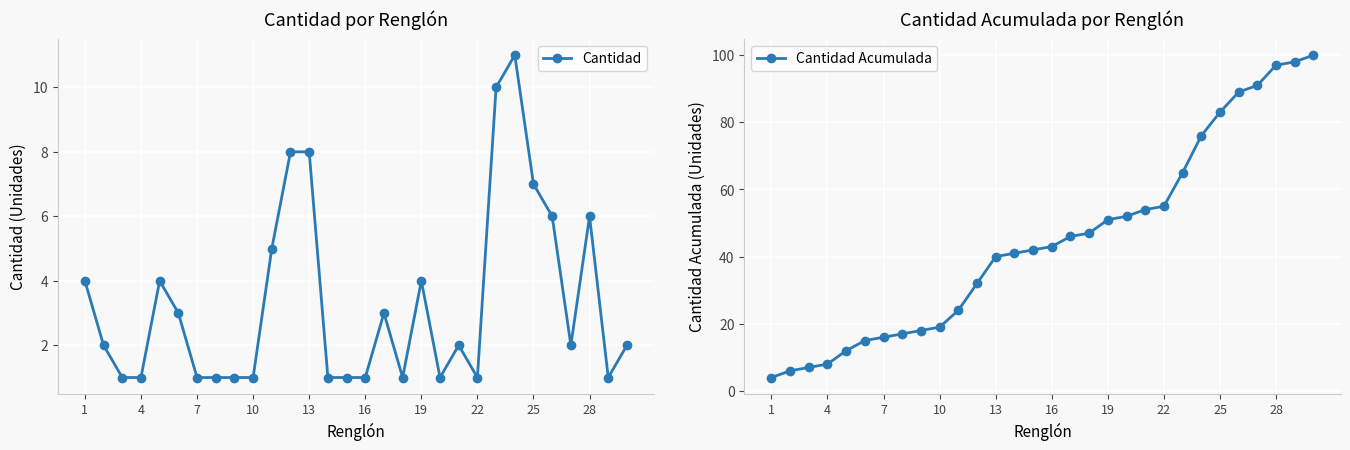

Reading left to right, what are all the values shown in this chart?

Cantidad: 4	2	1	1	4	3	1	1	1	1	5	8	8	1	1	1	3	1	4	1	2	1	10	11	7	6	2	6	1	2
Cantidad Acumulada: 4	6	7	8	12	15	16	17	18	19	24	32	40	41	42	43	46	47	51	52	54	55	65	76	83	89	91	97	98	100